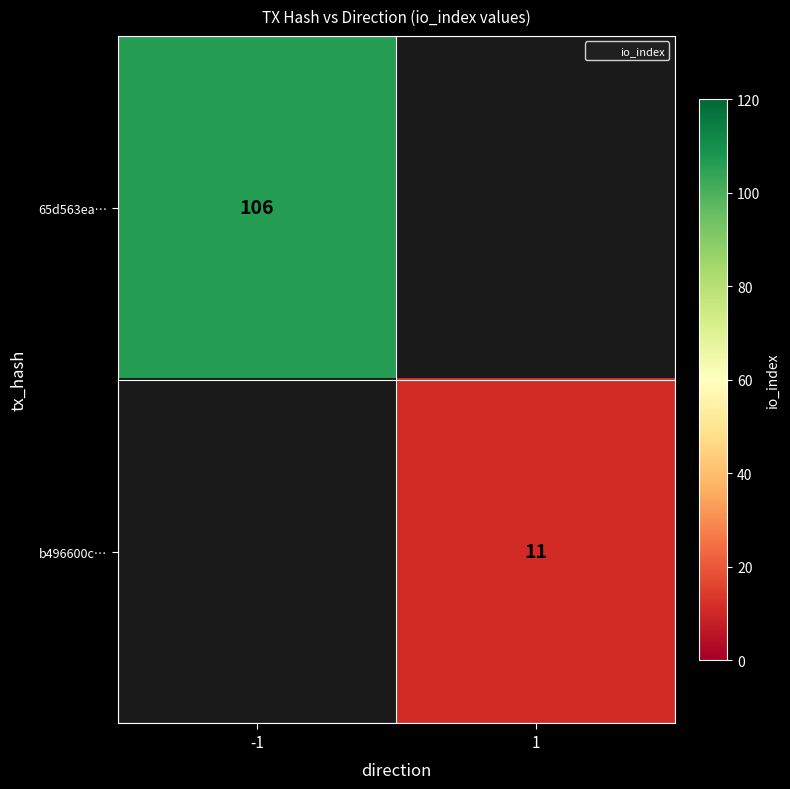

How many categories are shown in the chart?

2